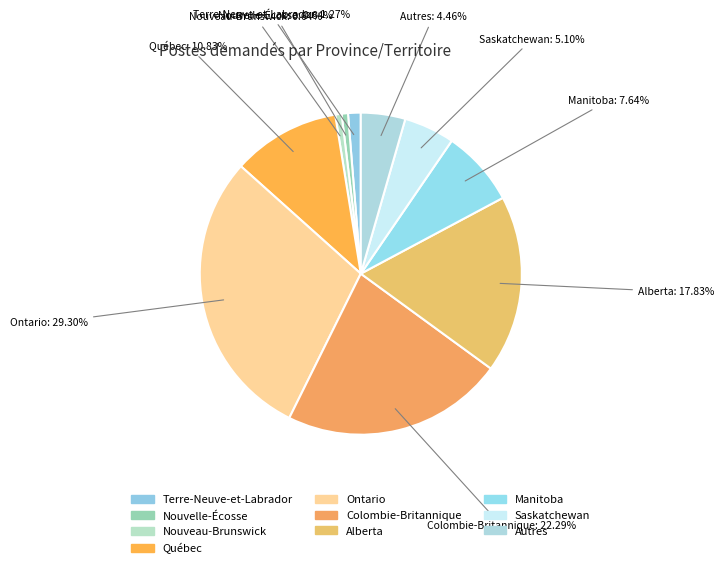

How many segments does this pie chart have?

10